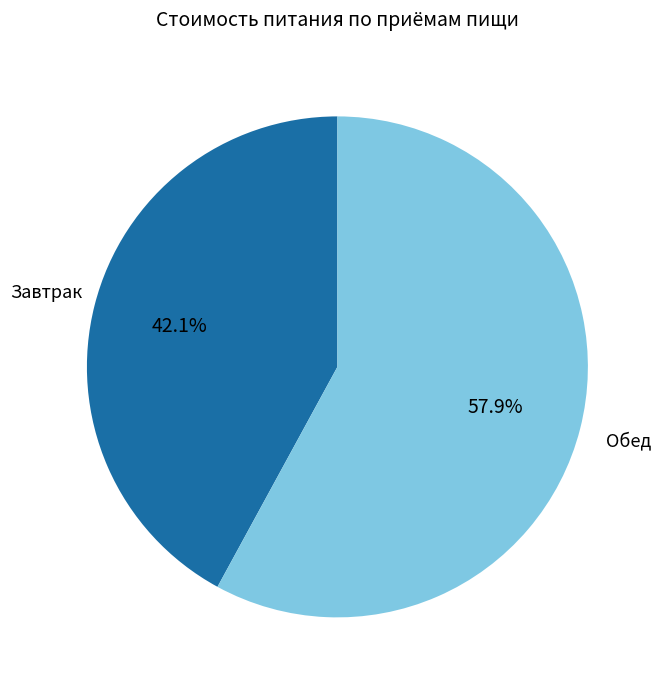

To the nearest percent, what is the difference between the Завтрак and Обед slice percentages?

16%